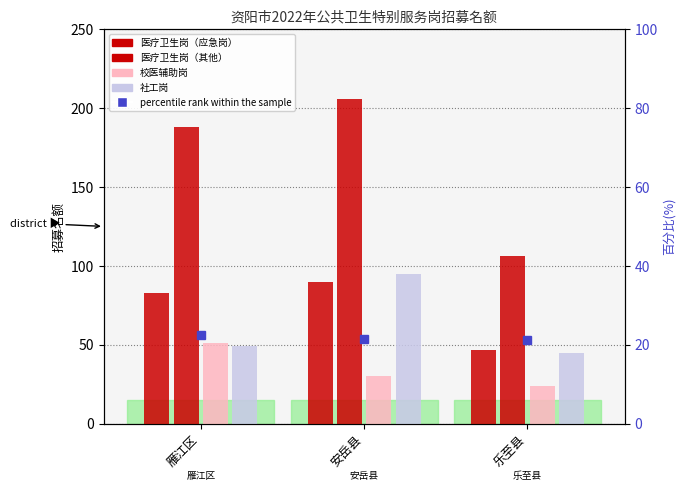

Is the value of 校医辅助岗 at 乐至县 greater than the value of 社工岗 at 安岳县?

No